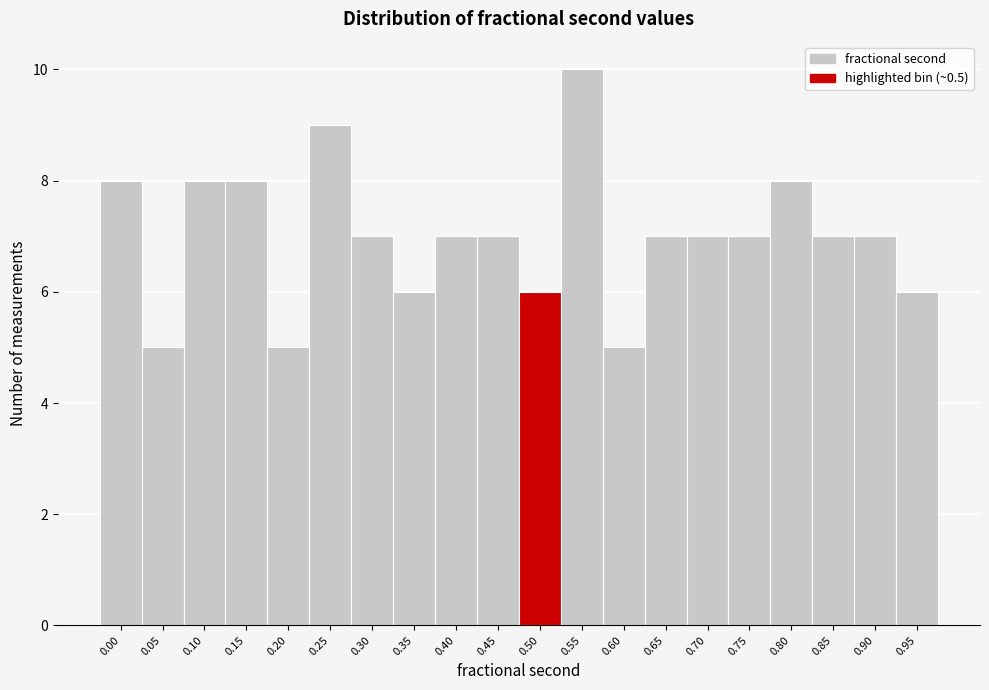

Reading left to right, transcribe all the data shown in this chart.

0.00=8	0.05=5	0.10=8	0.15=8	0.20=5	0.25=9	0.30=7	0.35=6	0.40=7	0.45=7	0.50=6	0.55=10	0.60=5	0.65=7	0.70=7	0.75=7	0.80=8	0.85=7	0.90=7	0.95=6